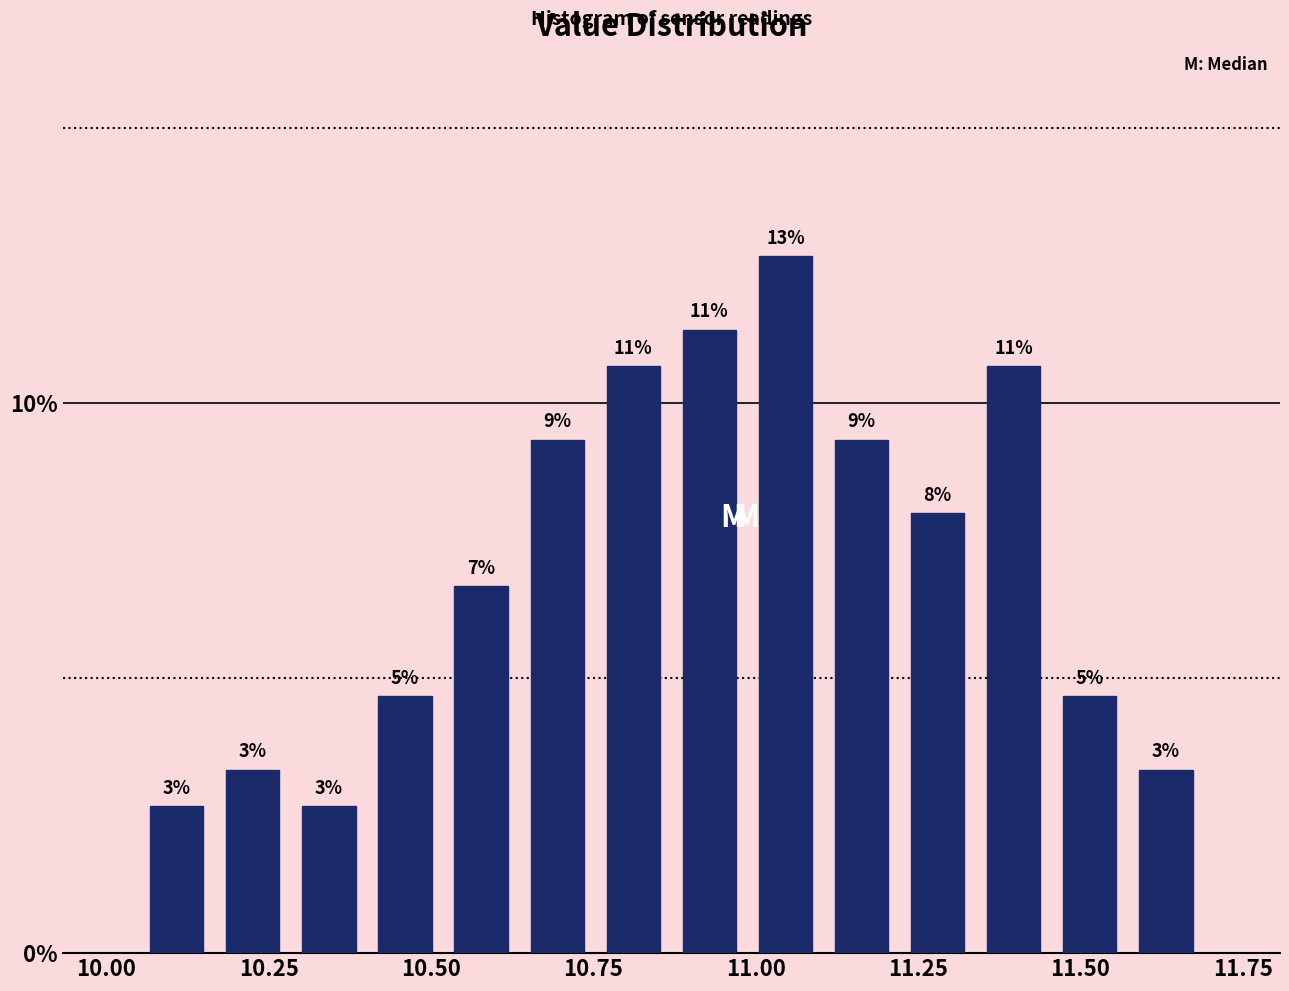

Read against the x-axis, roughly where is the centre of the tallest bar?

11.05